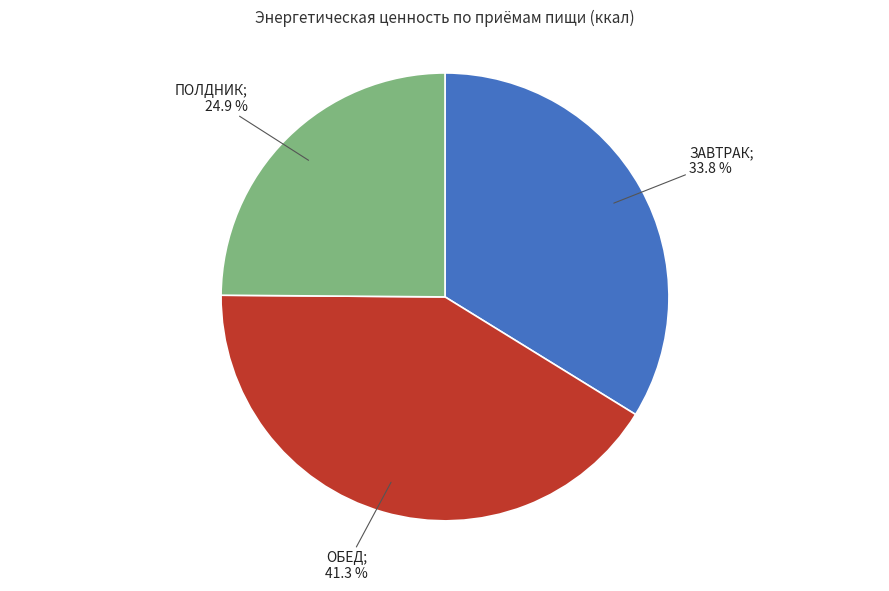

Does any single category account for the majority?

No